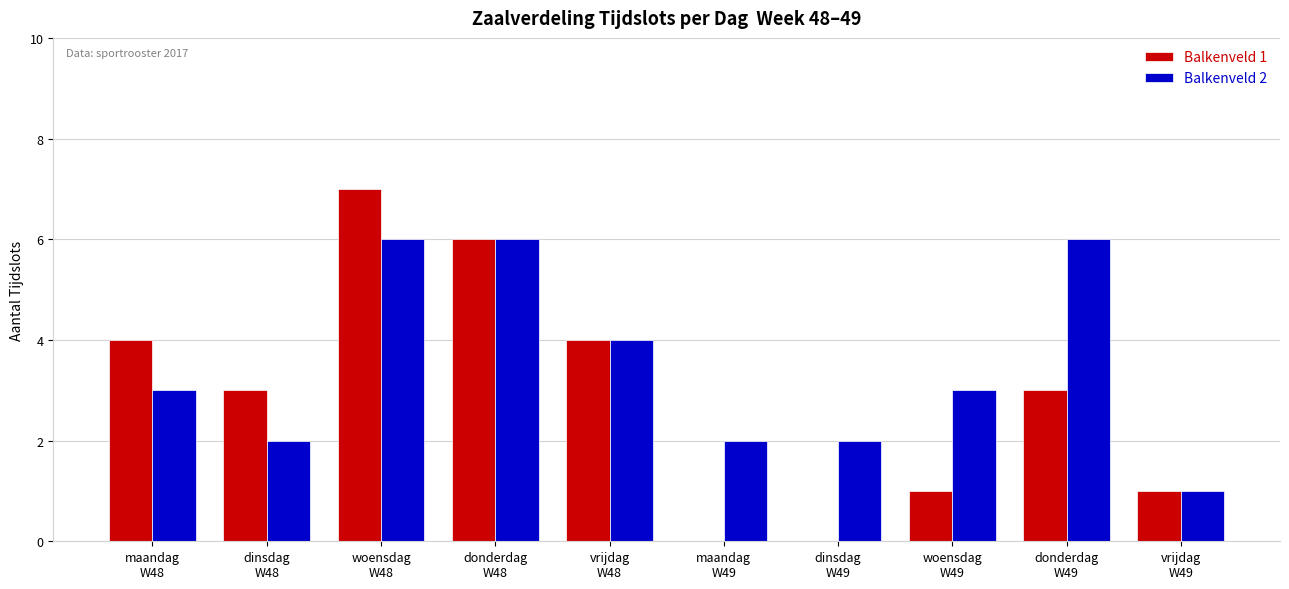

Where does the Balkenveld 1 series first go above 3?

maandag
W48